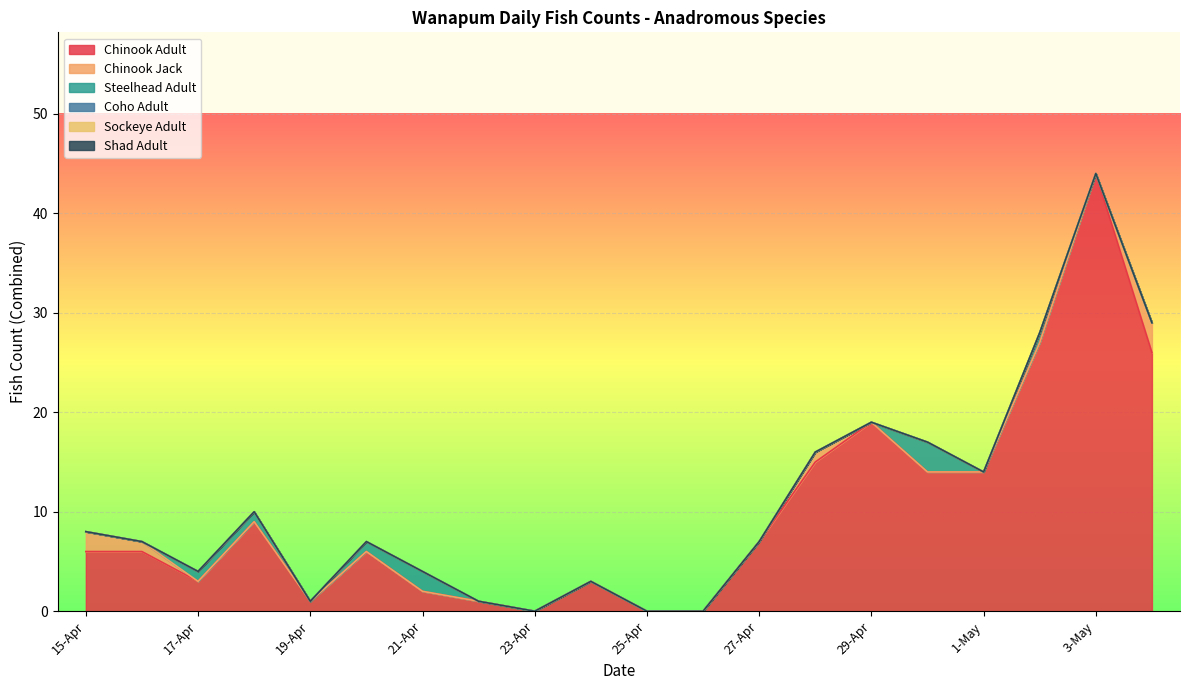

What is the label of the 10th point from the left?

24-Apr